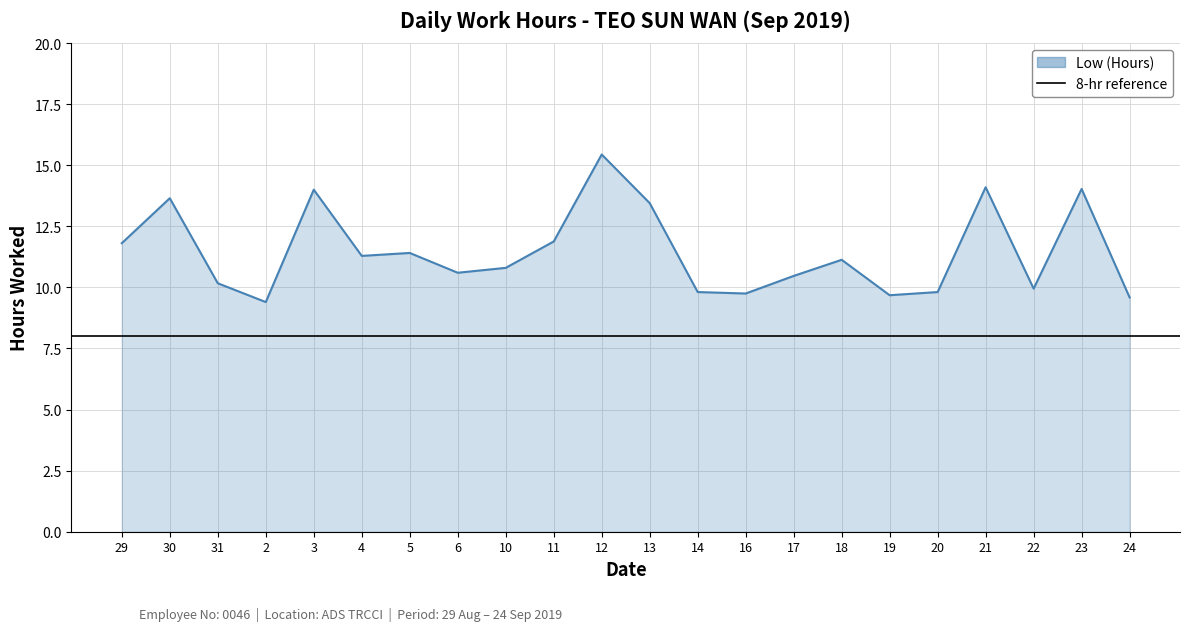

What position from the right is 12?

12